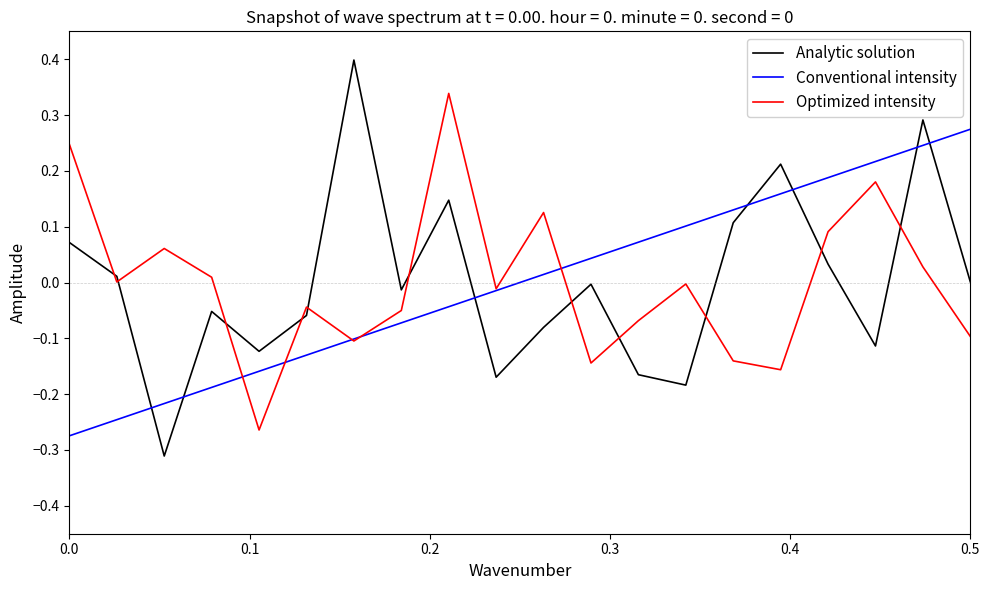

What is the highest value of the Analytic solution series?

0.4